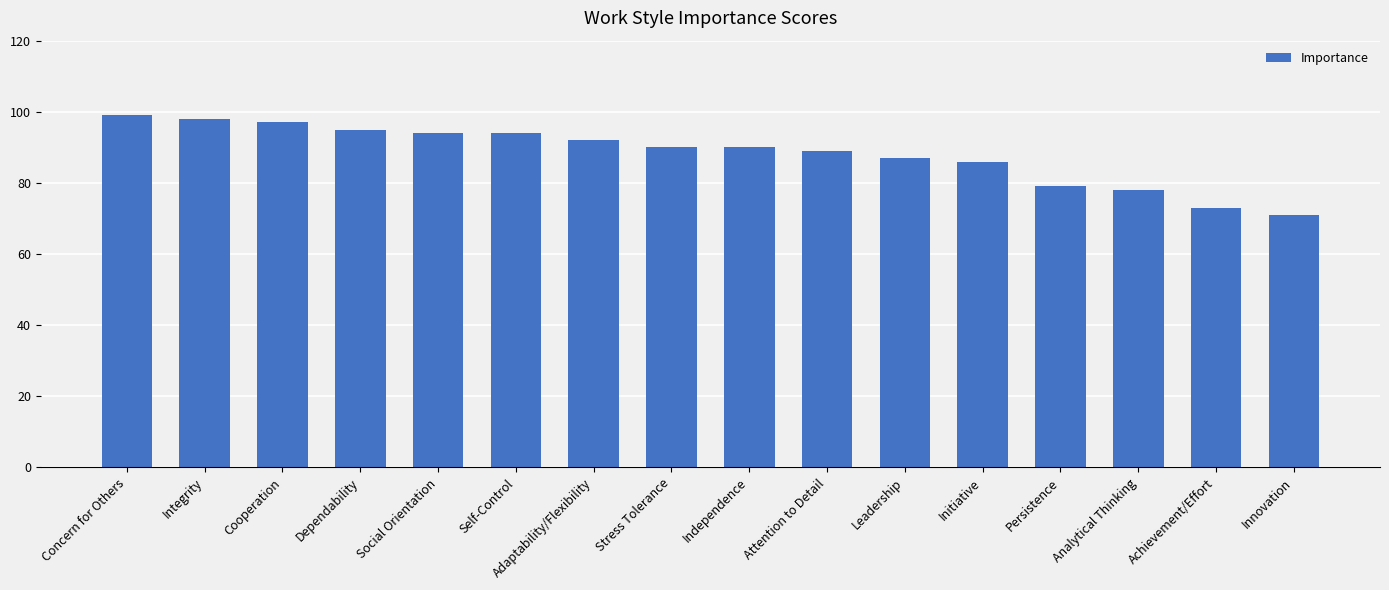

Reading right to left, what are all the values shown in this chart?

71	73	78	79	86	87	89	90	90	92	94	94	95	97	98	99